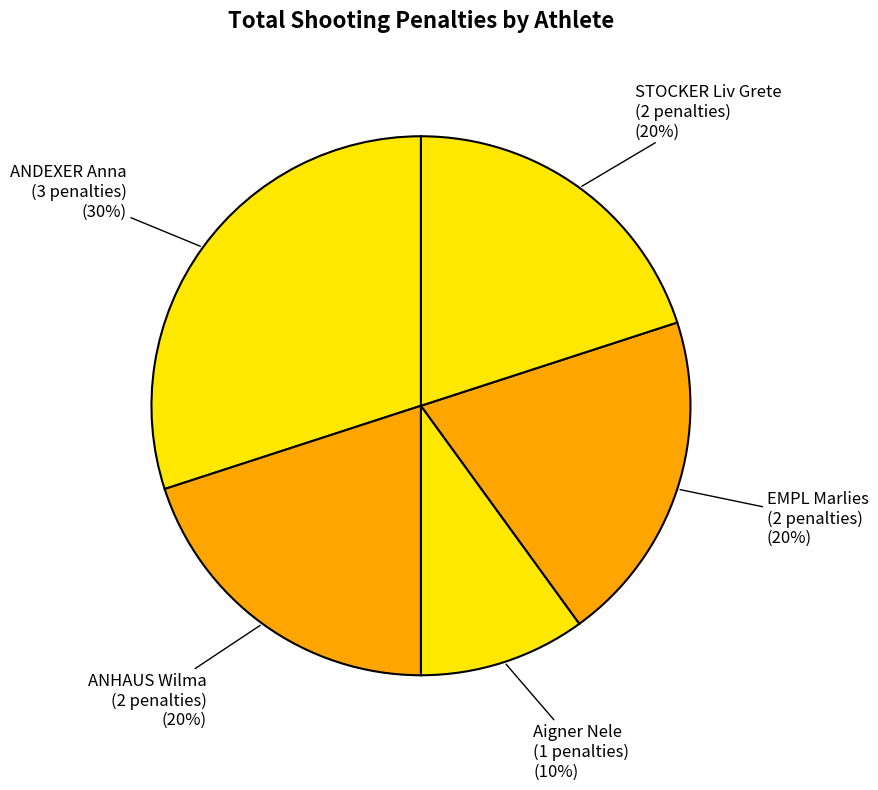

To the nearest percent, what is the difference between the Aigner Nele and EMPL Marlies slice percentages?

10%